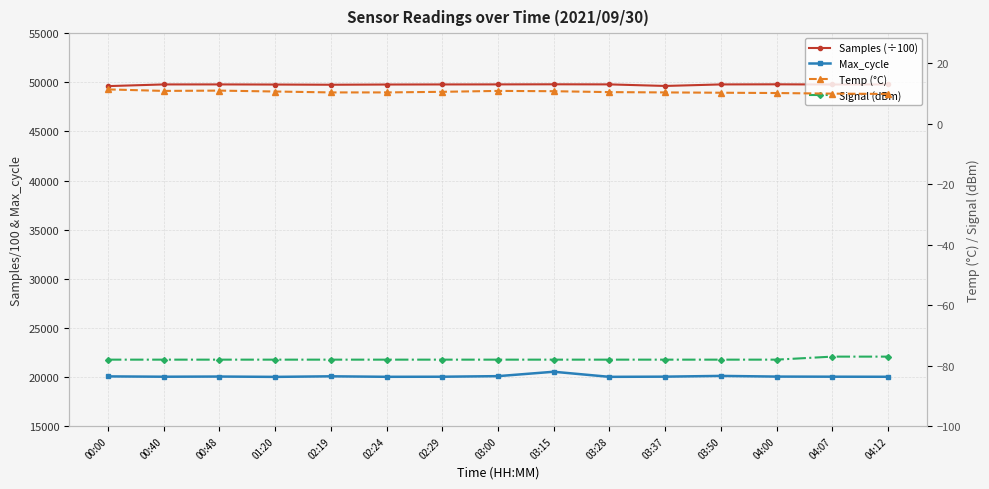

Count the number of data series in this chart.

4